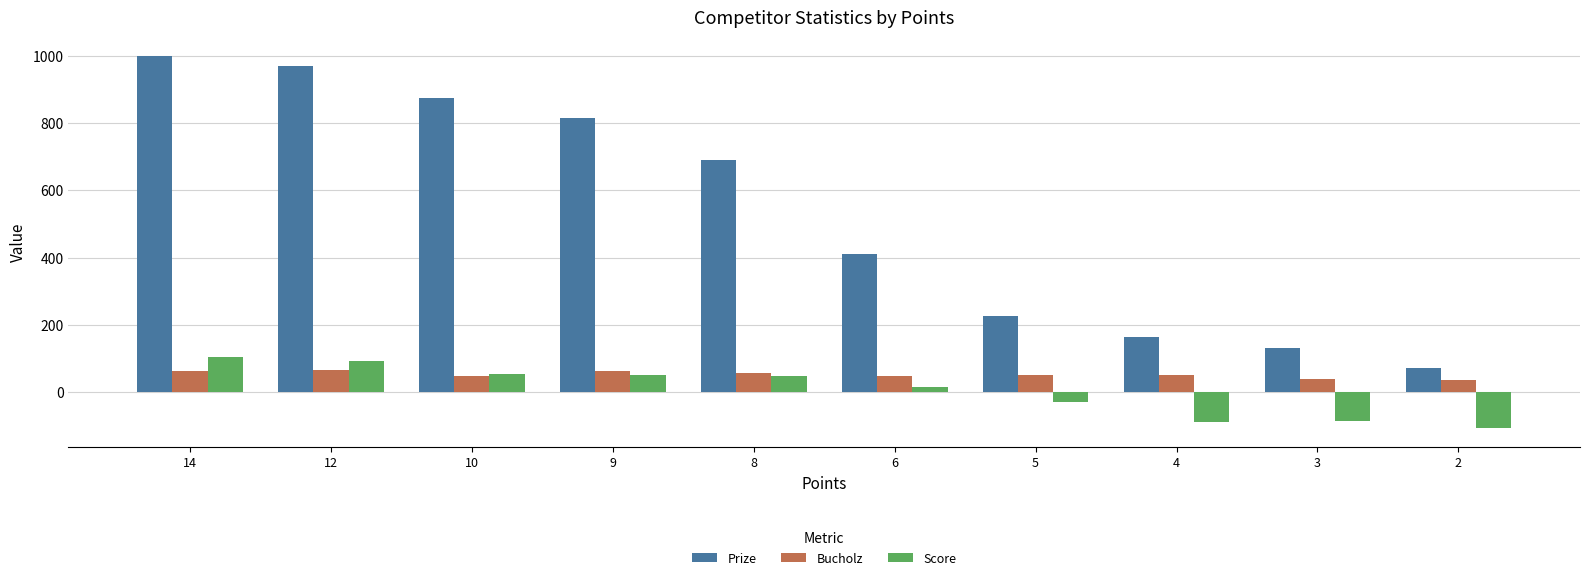

What is the value of the Bucholz bar at the 9th from the left?

37